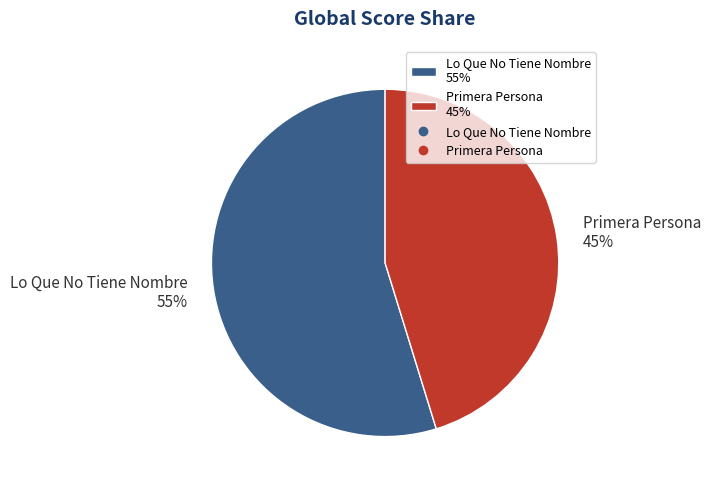

Is it true that Primera Persona is 45% of the pie?

True